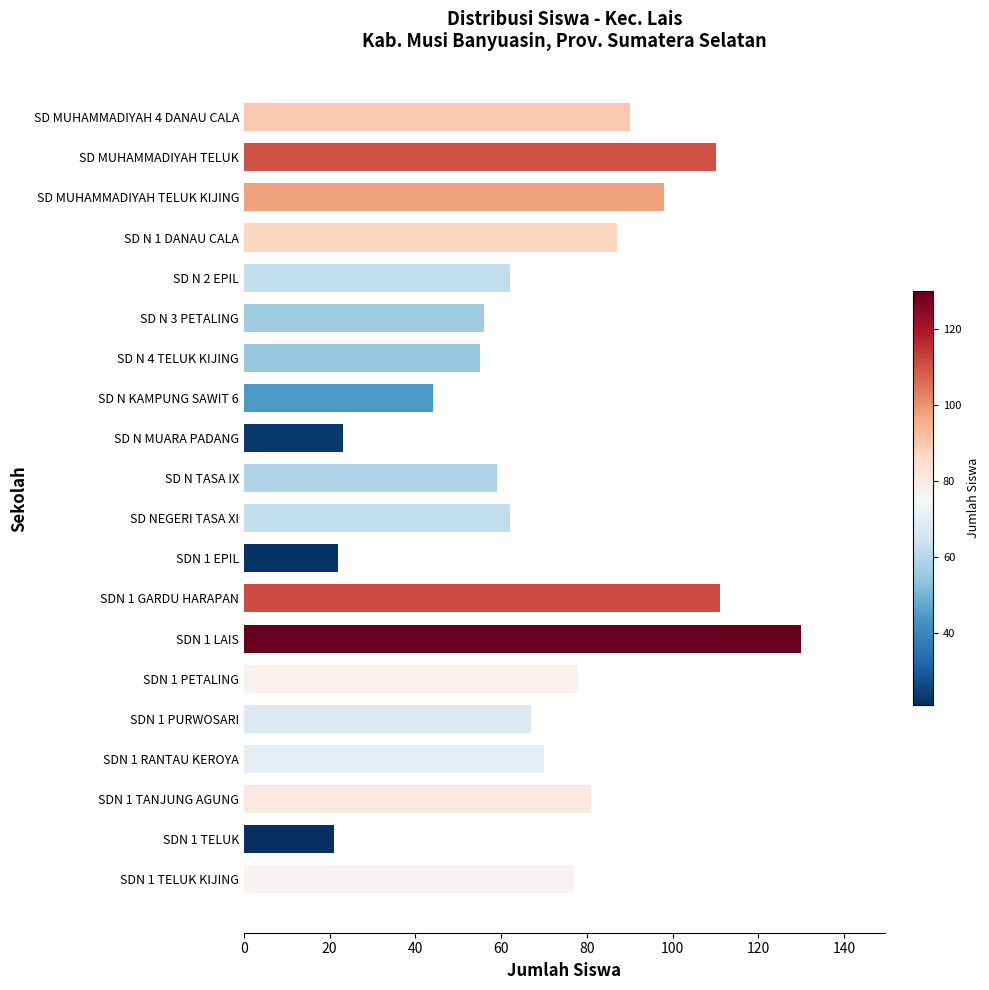

True or false: the data shows 44 at SD N KAMPUNG SAWIT 6.

True